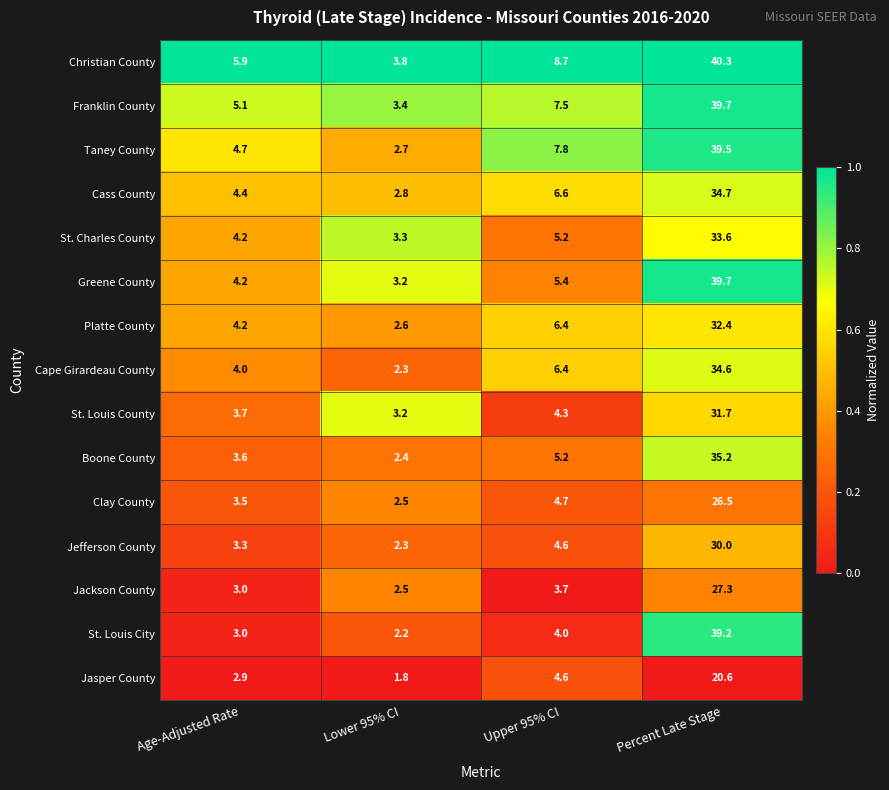

Where is St. Louis County nearest to the value 17?

Upper 95% CI